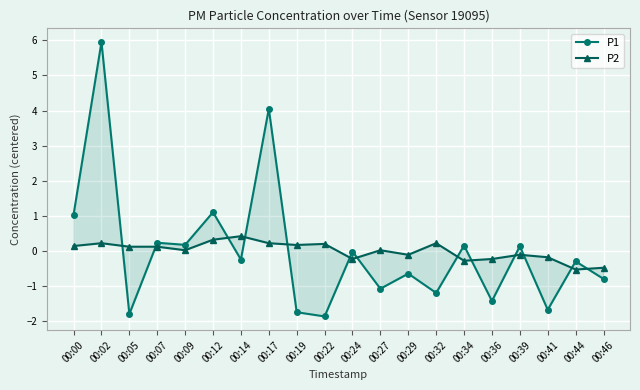

The value of P1 at 00:41 is -3.0. True or false?

False